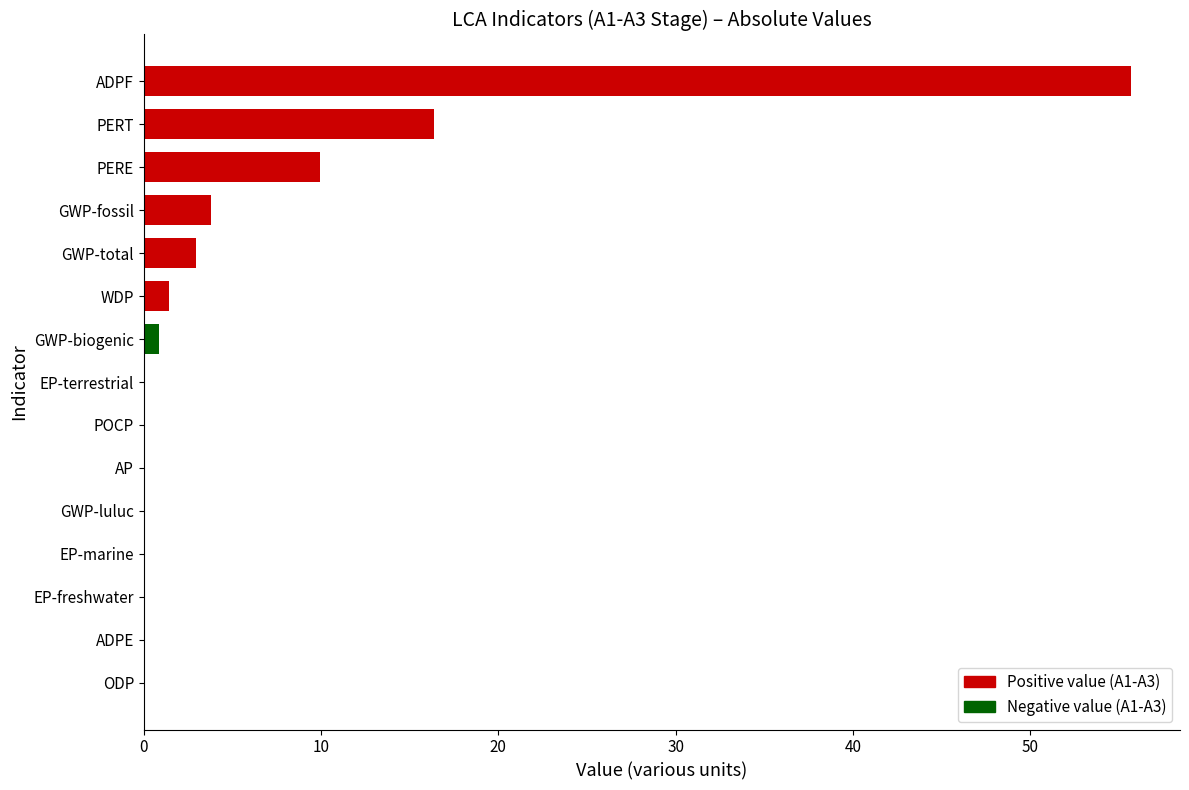

True or false: the data shows 55.7 at ADPF.

True